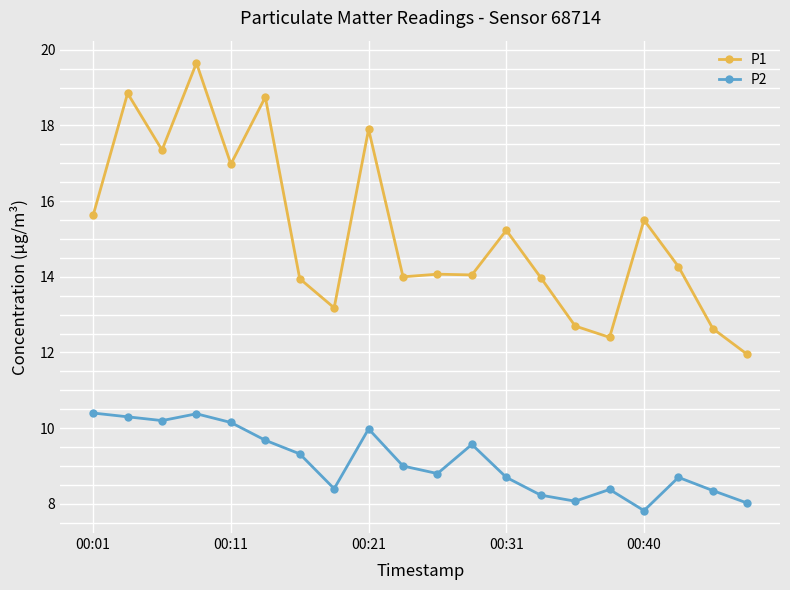

What is the minimum value shown in the chart?

7.8